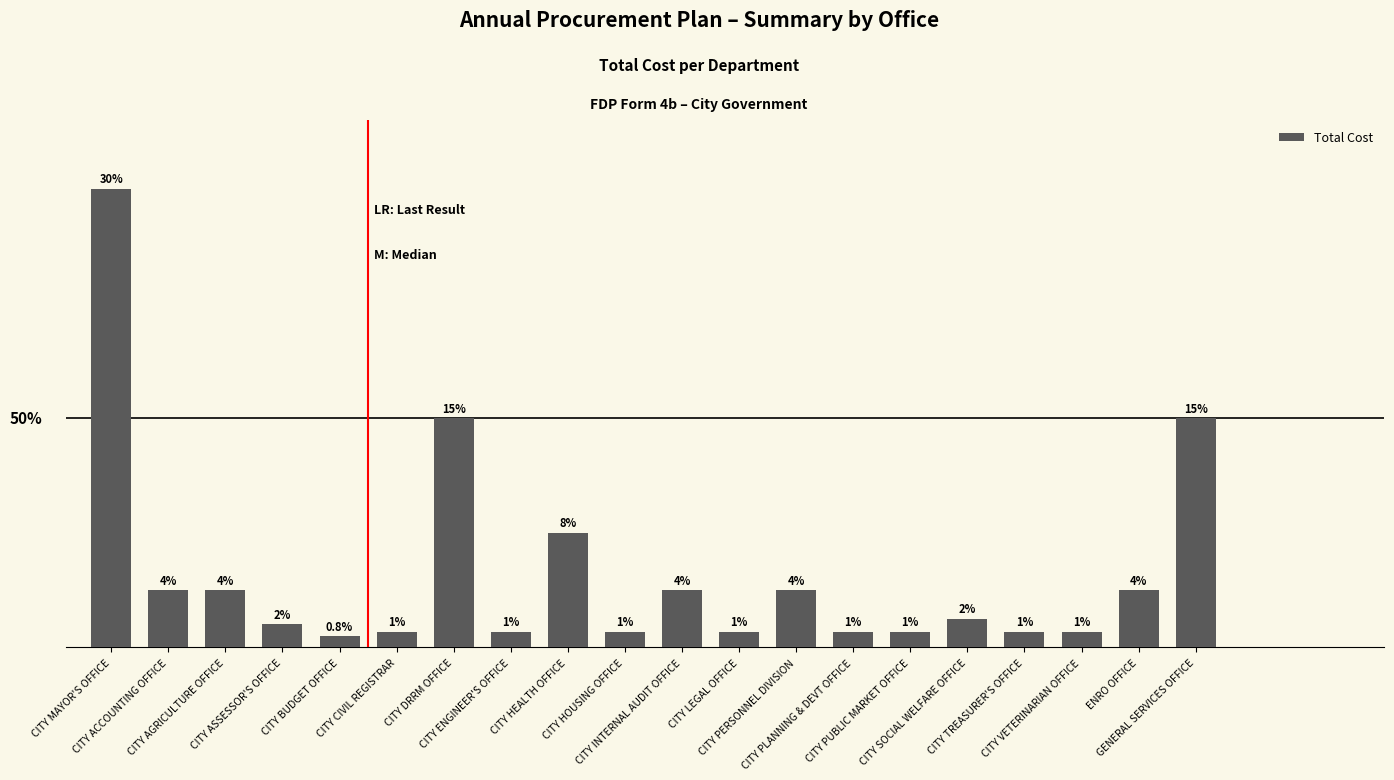

Are the bars grouped side by side (vs. stacked)?

No